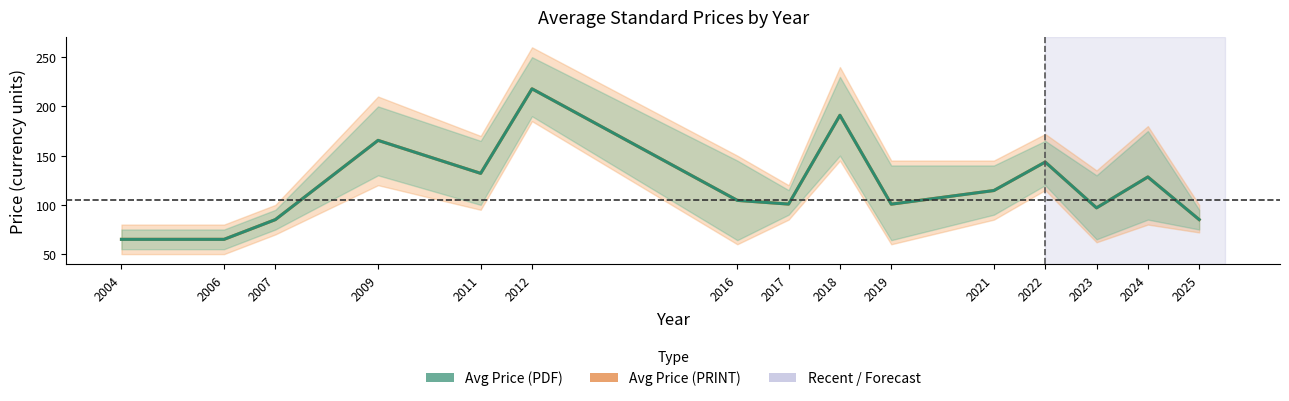

In Avg Price (PRINT), how many points are lower than both neighbors (excluding endpoints)?

4